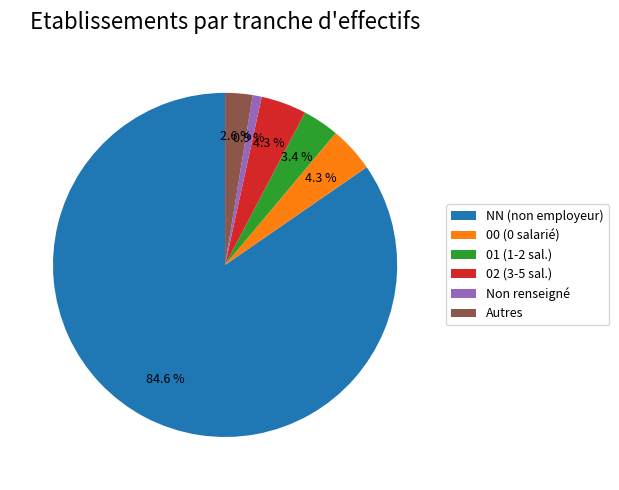

Which slice is the largest?

NN (non employeur)